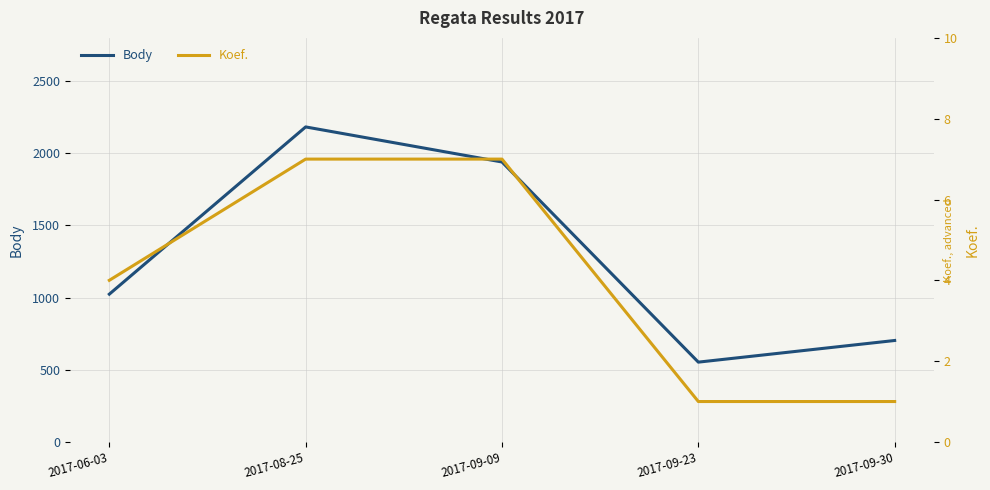

What is the difference between the Koef. values at 2017-09-23 and 2017-08-25?

6